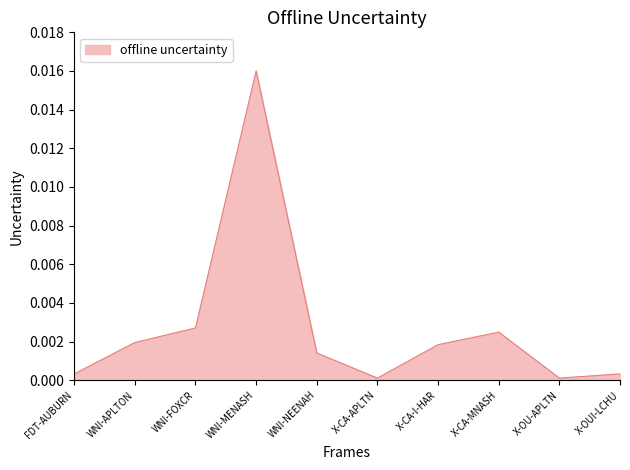

True or false: the data shows 0.0 at X-CA-I-HAR.

True